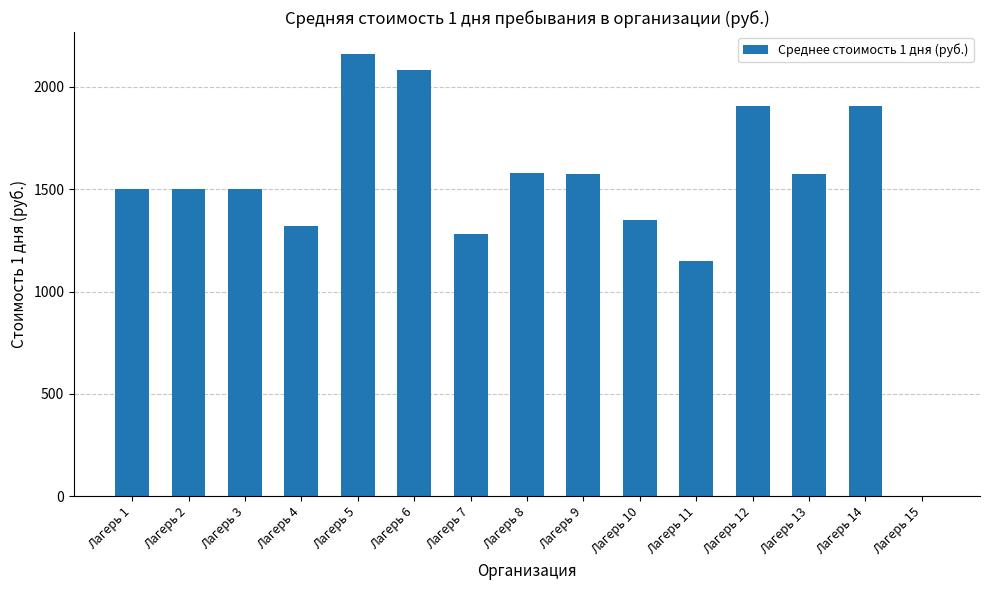

Between Лагерь 13 and Лагерь 5, which is larger?

Лагерь 5